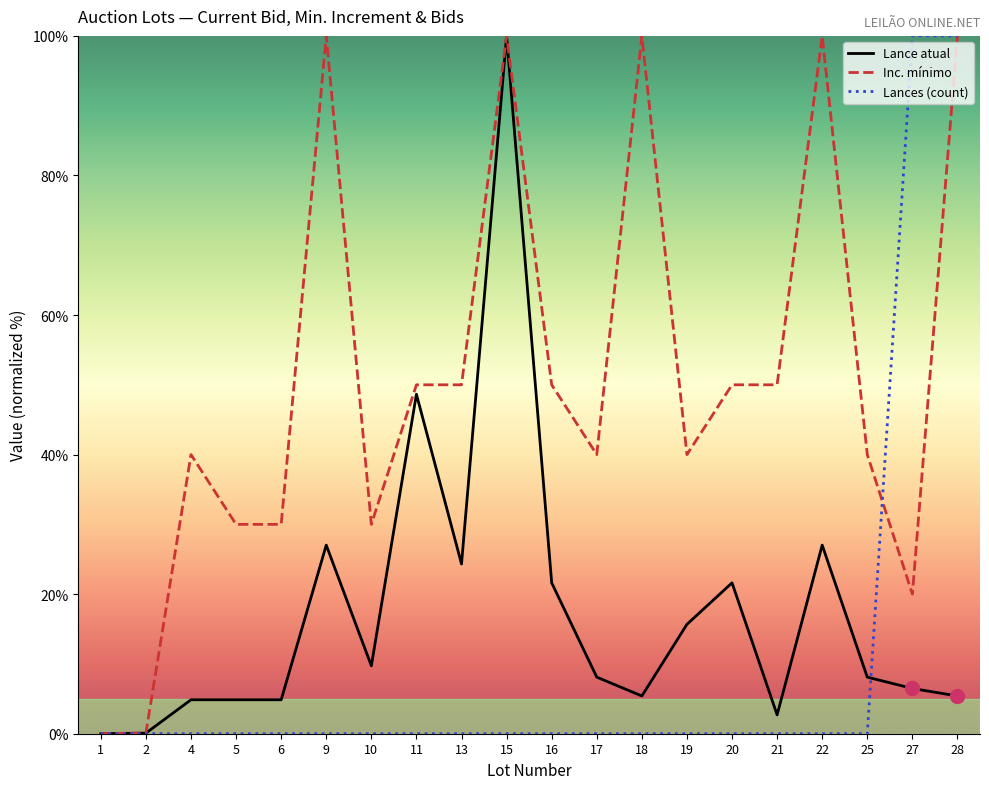

Which has a higher value, 13 or 5?

13